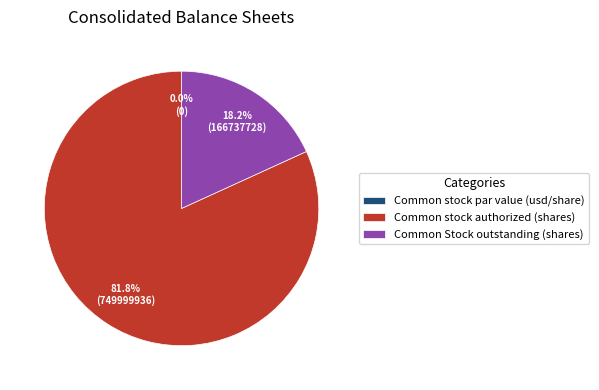

True or false: Common stock par value (usd/share) accounts for 1% of the total.

False